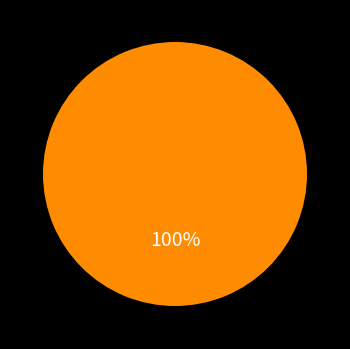

Is there any slice that represents more than half of the pie?

Yes